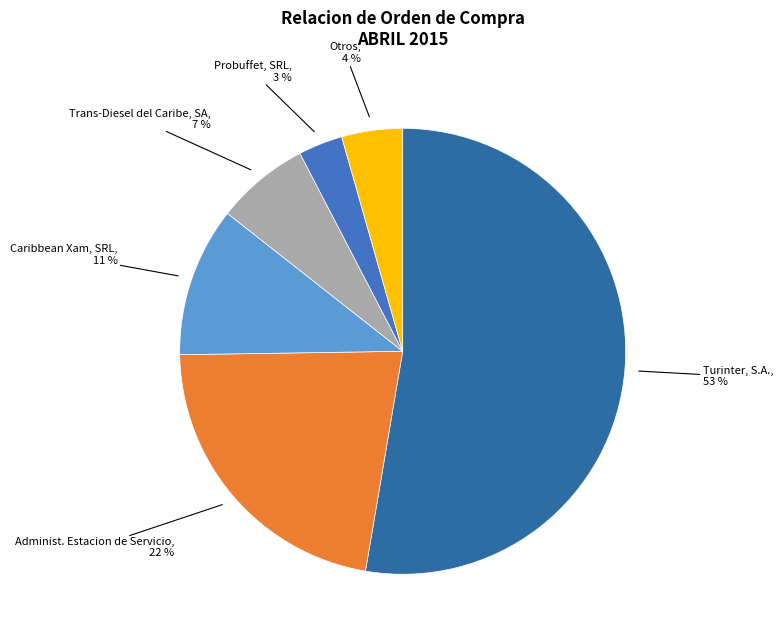

Rank the categories by value from highest to lowest.

Turinter, S.A., Administ. Estacion de Servicio, Caribbean Xam, SRL, Trans-Diesel del Caribe, SA, Otros, Probuffet, SRL